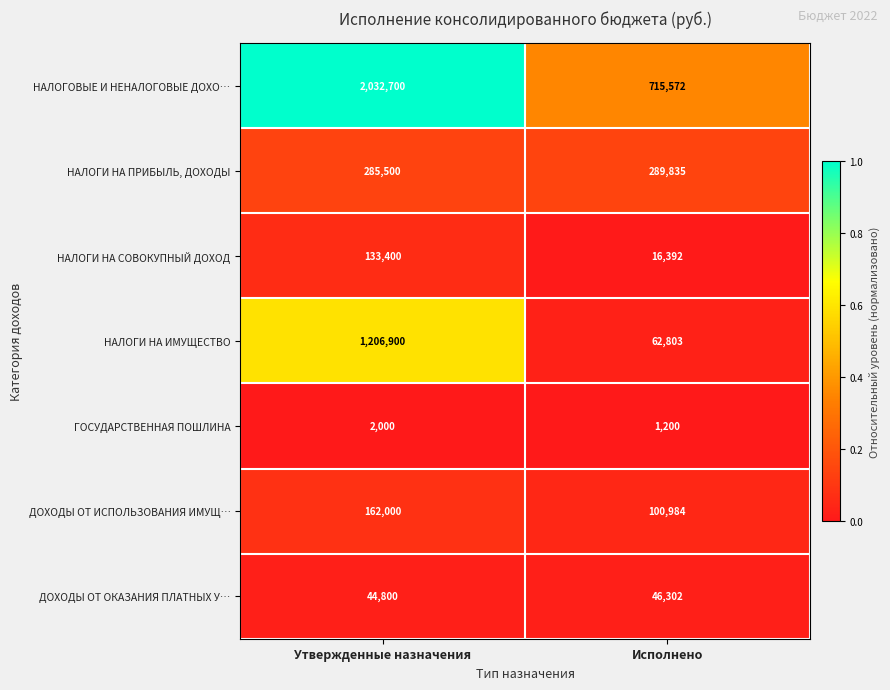

How many series are shown in this chart?

7